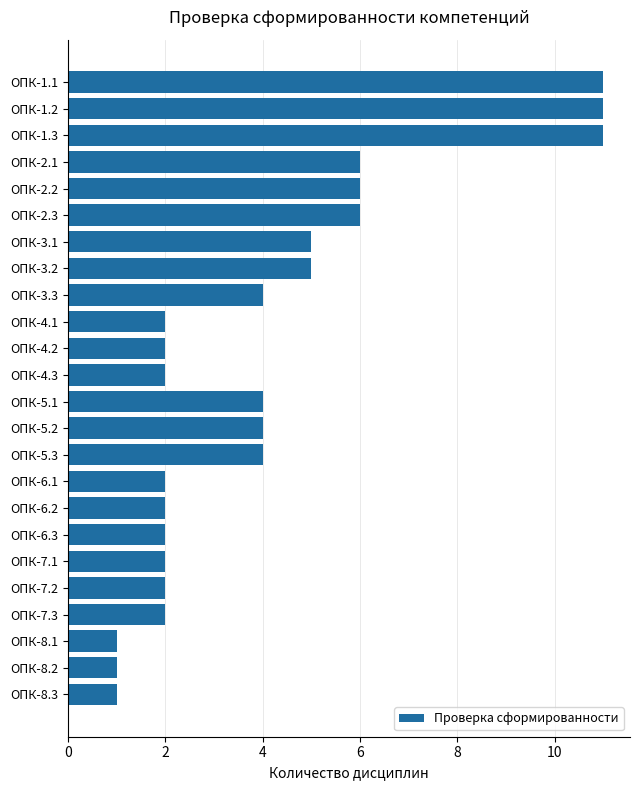

Reading top to bottom, extract all data points from this chart.

ОПК-1.1=11	ОПК-1.2=11	ОПК-1.3=11	ОПК-2.1=6	ОПК-2.2=6	ОПК-2.3=6	ОПК-3.1=5	ОПК-3.2=5	ОПК-3.3=4	ОПК-4.1=2	ОПК-4.2=2	ОПК-4.3=2	ОПК-5.1=4	ОПК-5.2=4	ОПК-5.3=4	ОПК-6.1=2	ОПК-6.2=2	ОПК-6.3=2	ОПК-7.1=2	ОПК-7.2=2	ОПК-7.3=2	ОПК-8.1=1	ОПК-8.2=1	ОПК-8.3=1